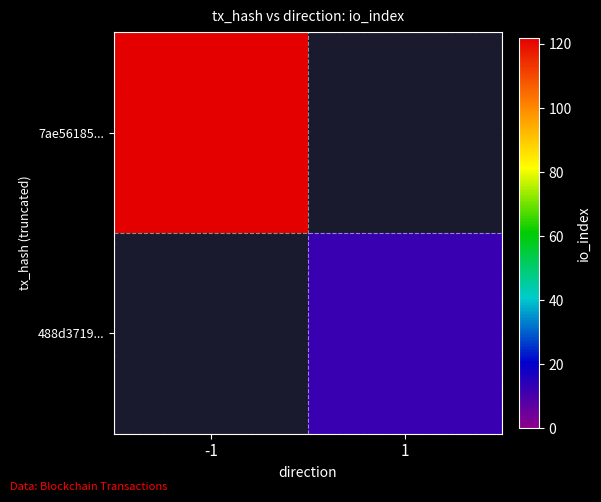

At how many categories does at least one series exceed 106?

1